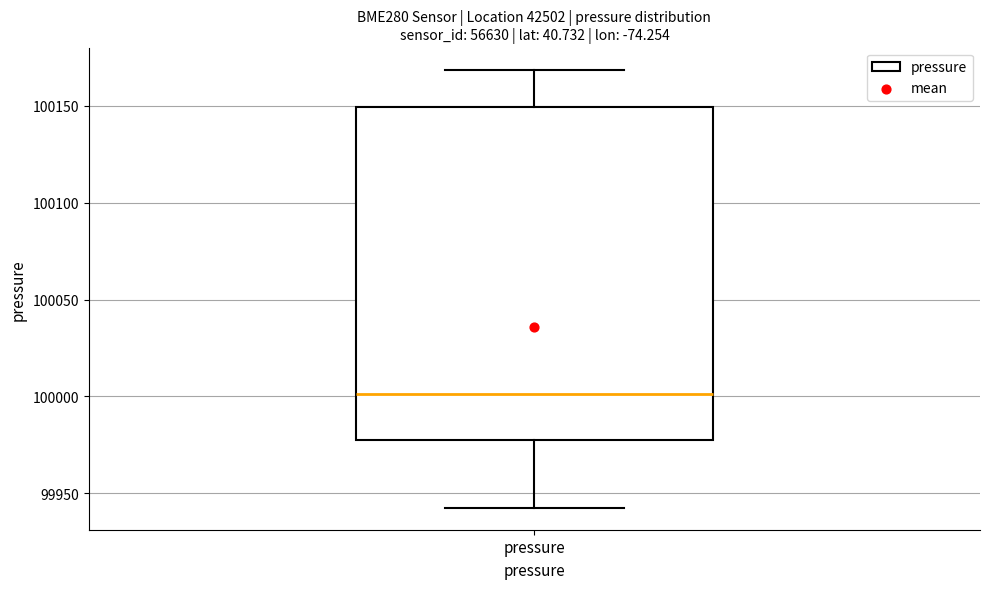

Transcribe this box plot: give where the median line is, the range the box spans, and where the two whiskers end, as read against the y-axis. The values are not printed on the chart, so give them approximately, as read against the axis.

median 100000, box 99975 to 100150, whiskers 99940 to 100170